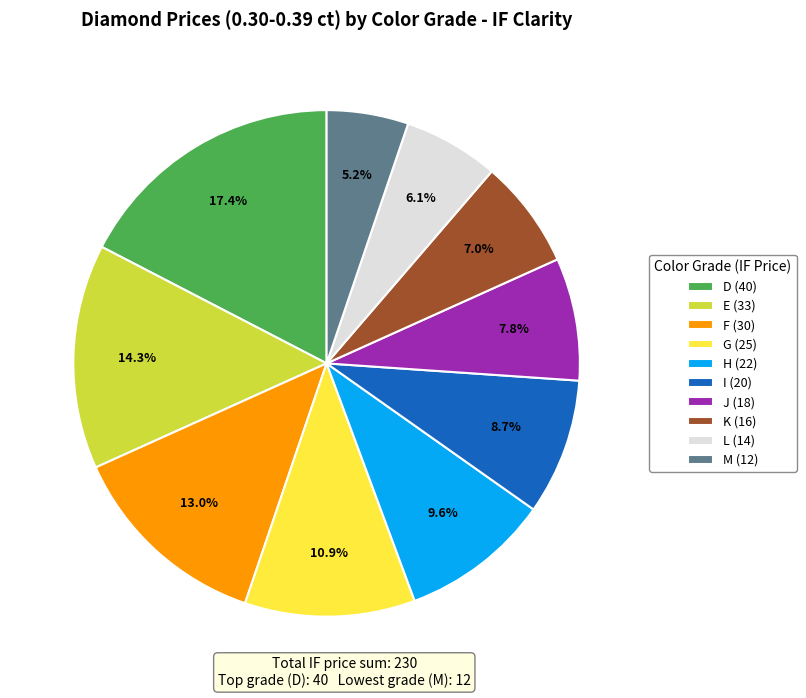

How many slices are in this pie chart?

10